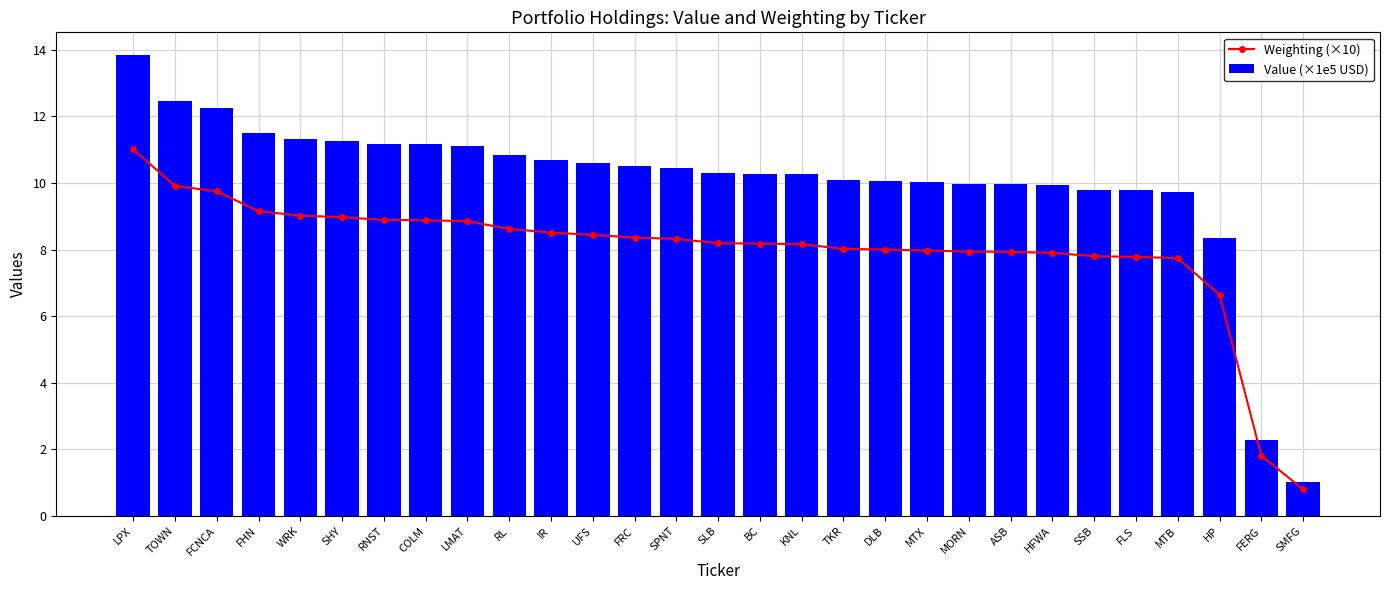

Which category has the lowest value across all series?

SMFG